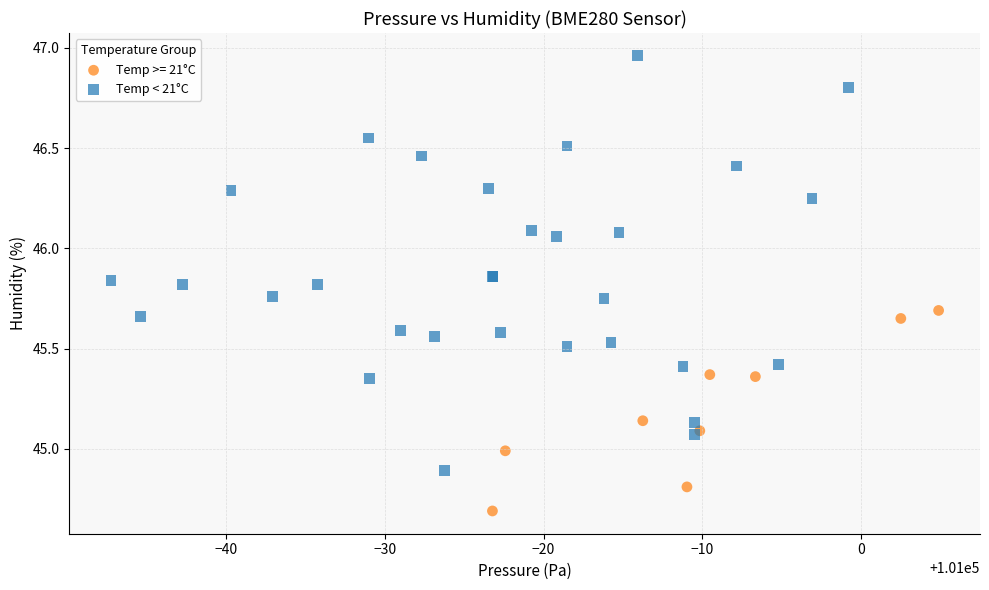

Which series contains the highest Y value?

Temp < 21°C